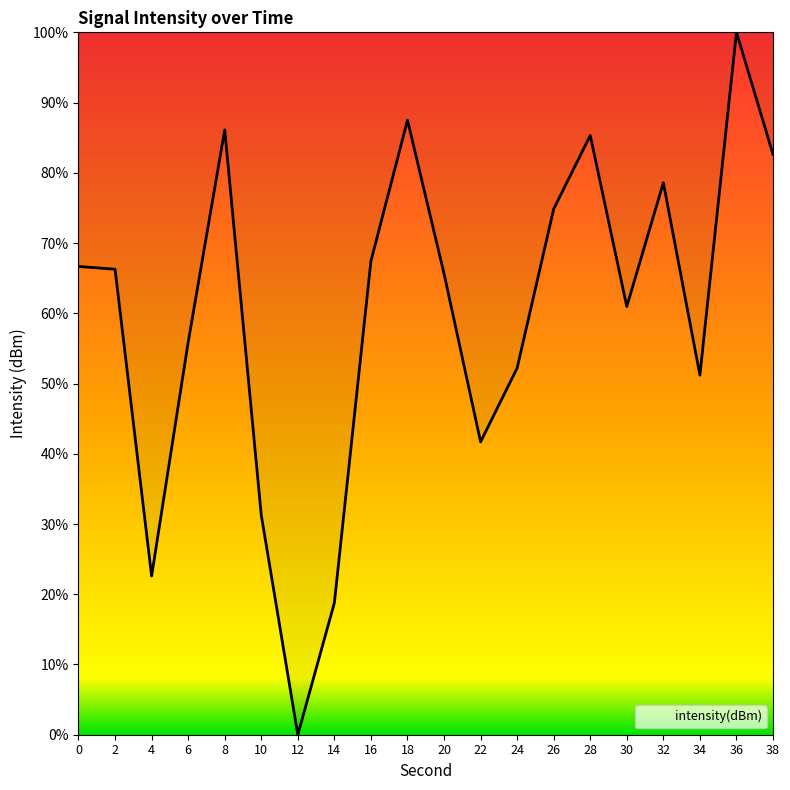

How many positive values are there?

19